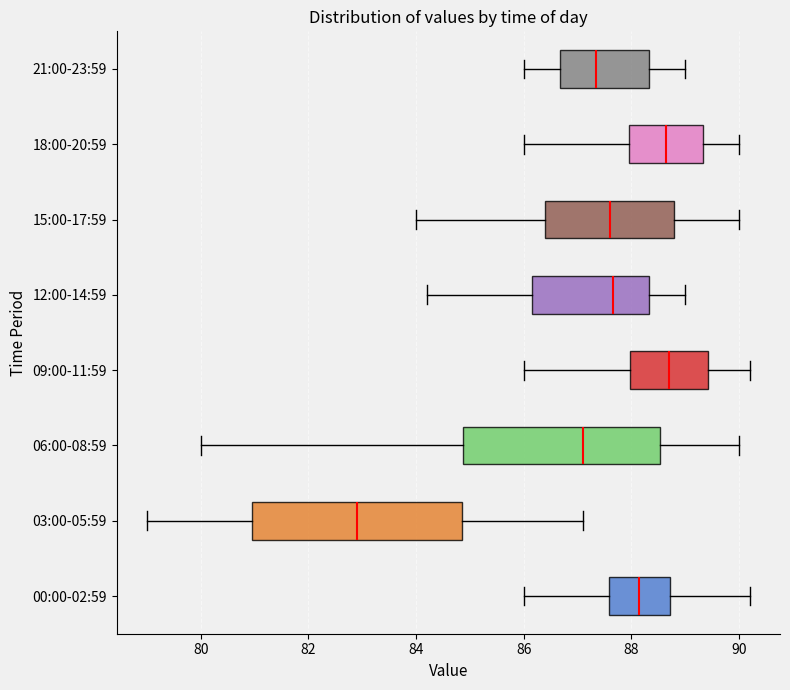

Where is the left edge of the box for 00:00-02:59 on the x-axis? The values are not printed on the chart, so give them approximately, as read against the axis.

87.6